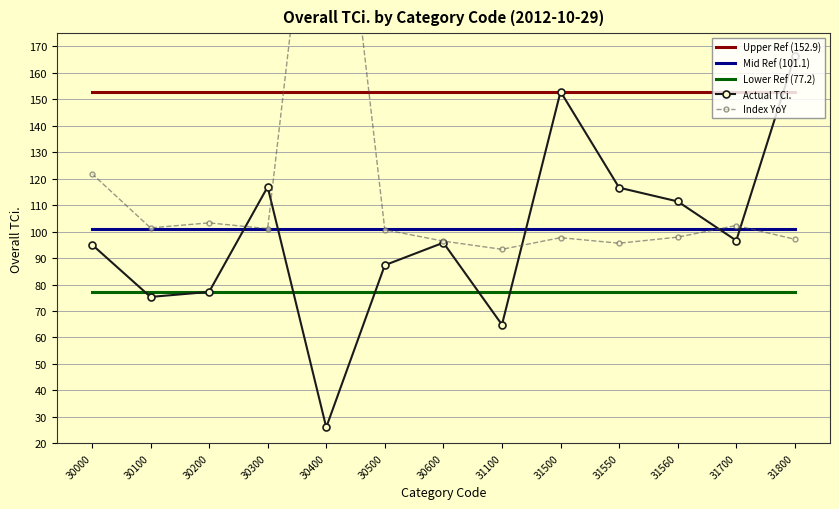

What is the average value of the Lower Ref (77.2) series?

77.2